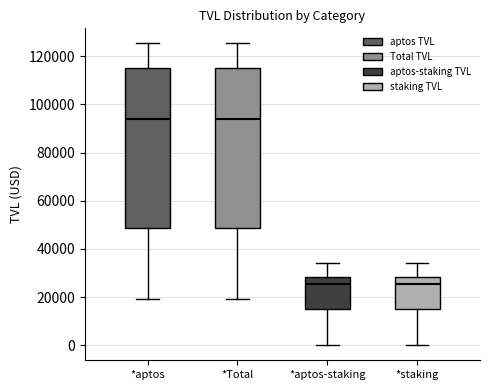

Reading left to right, transcribe this box plot: for each box, give where its median line is, the range the box spans, and where its two whiskers end, as read against the y-axis. The values are not printed on the chart, so give them approximately, as read against the axis.

*aptos: median 94000, box 48000 to 116000, whiskers 20000 to 126000
*Total: median 94000, box 48000 to 116000, whiskers 20000 to 126000
*aptos-staking: median 26000, box 14000 to 28000, whiskers 0 to 34000
*staking: median 26000, box 14000 to 28000, whiskers 0 to 34000